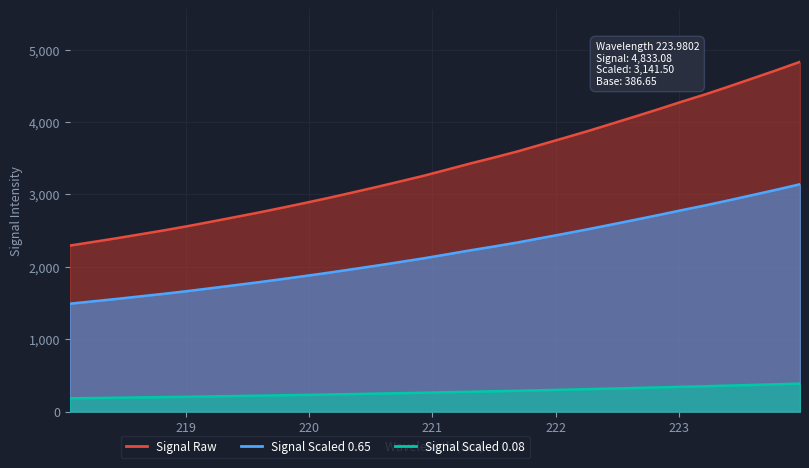

True or false: Signal Scaled 0.65 and Signal Scaled 0.08 cross at least once.

False